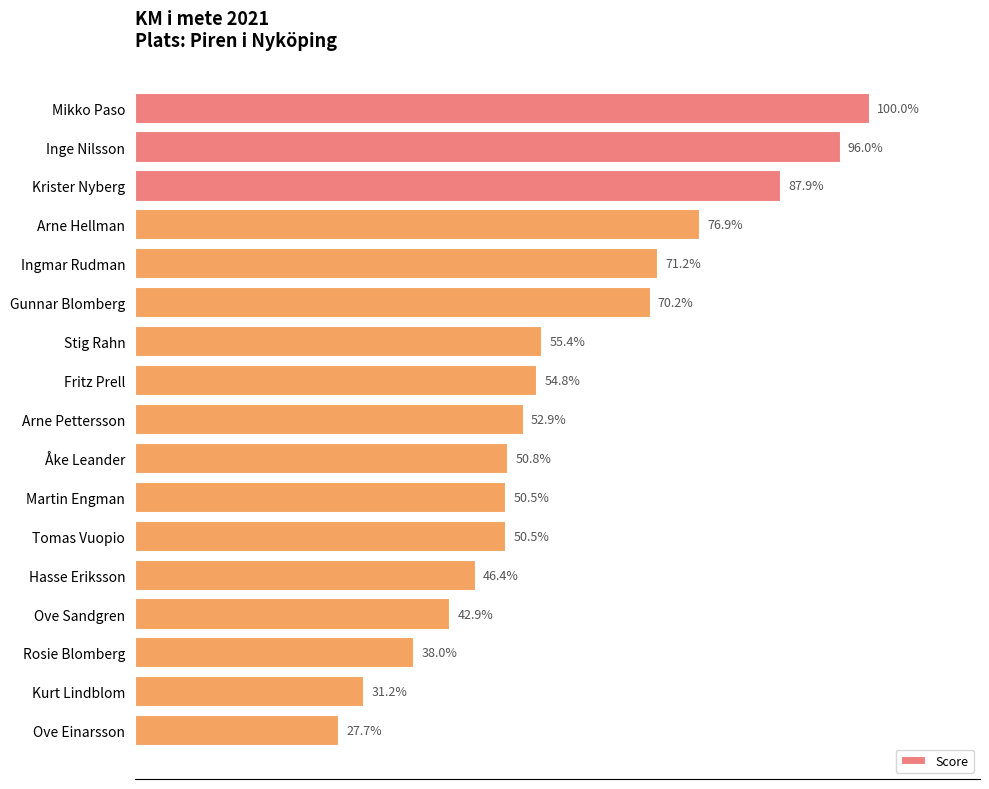

Does the chart contain any negative values?

No